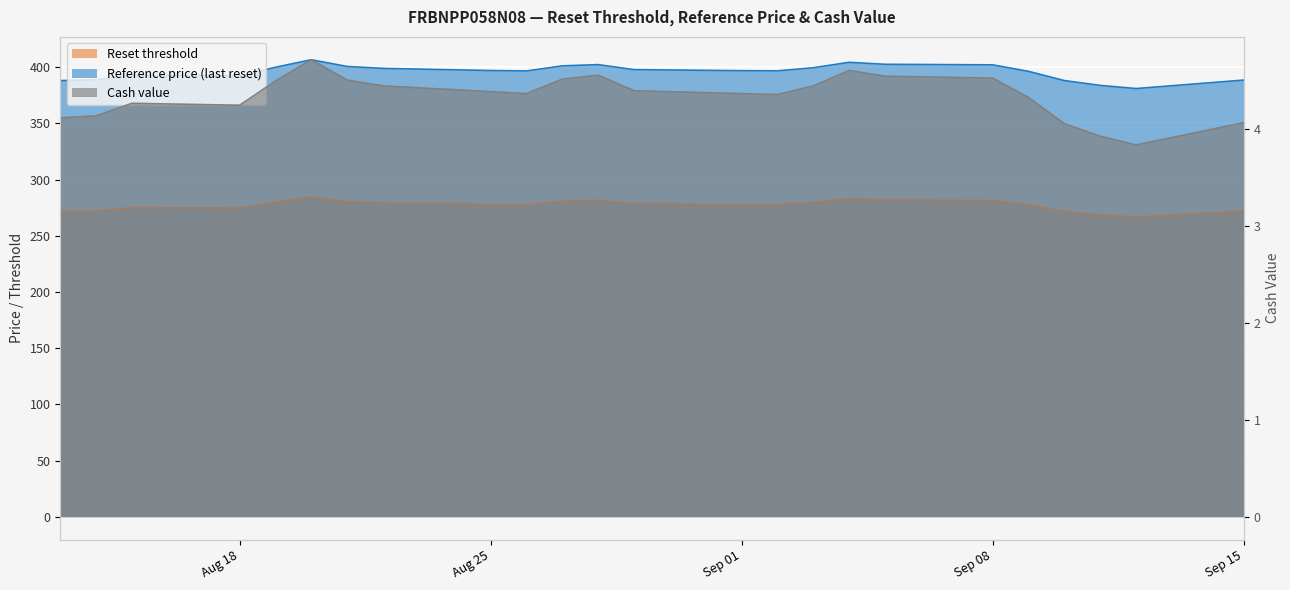

How many values in the Cash value series exceed 4?

22